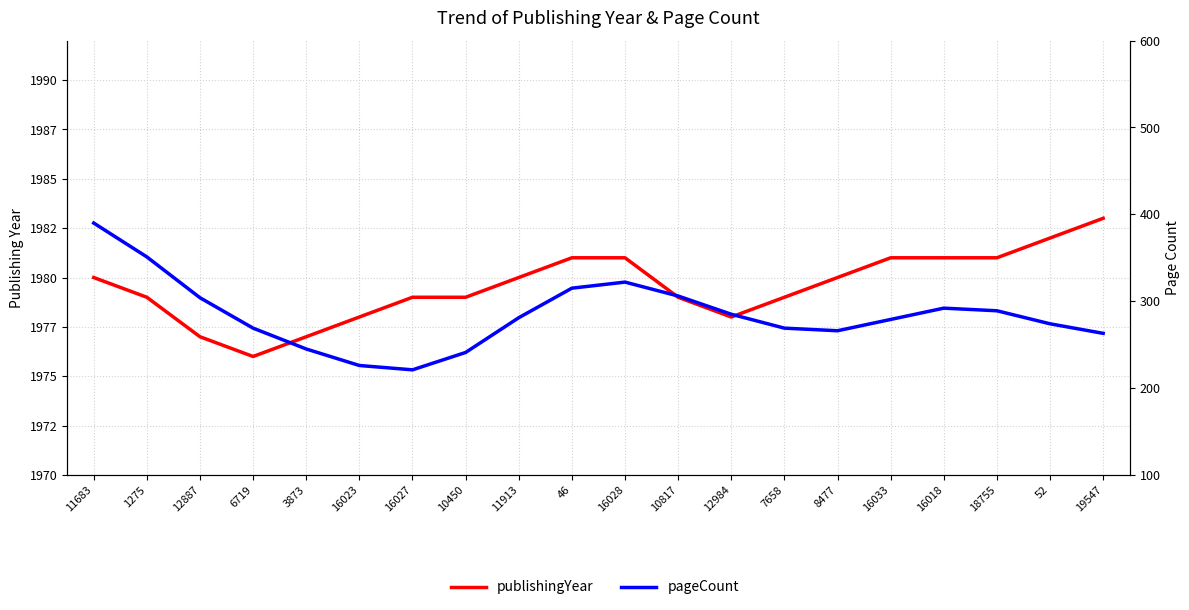

How many interior local valleys does the pageCount series have?

2